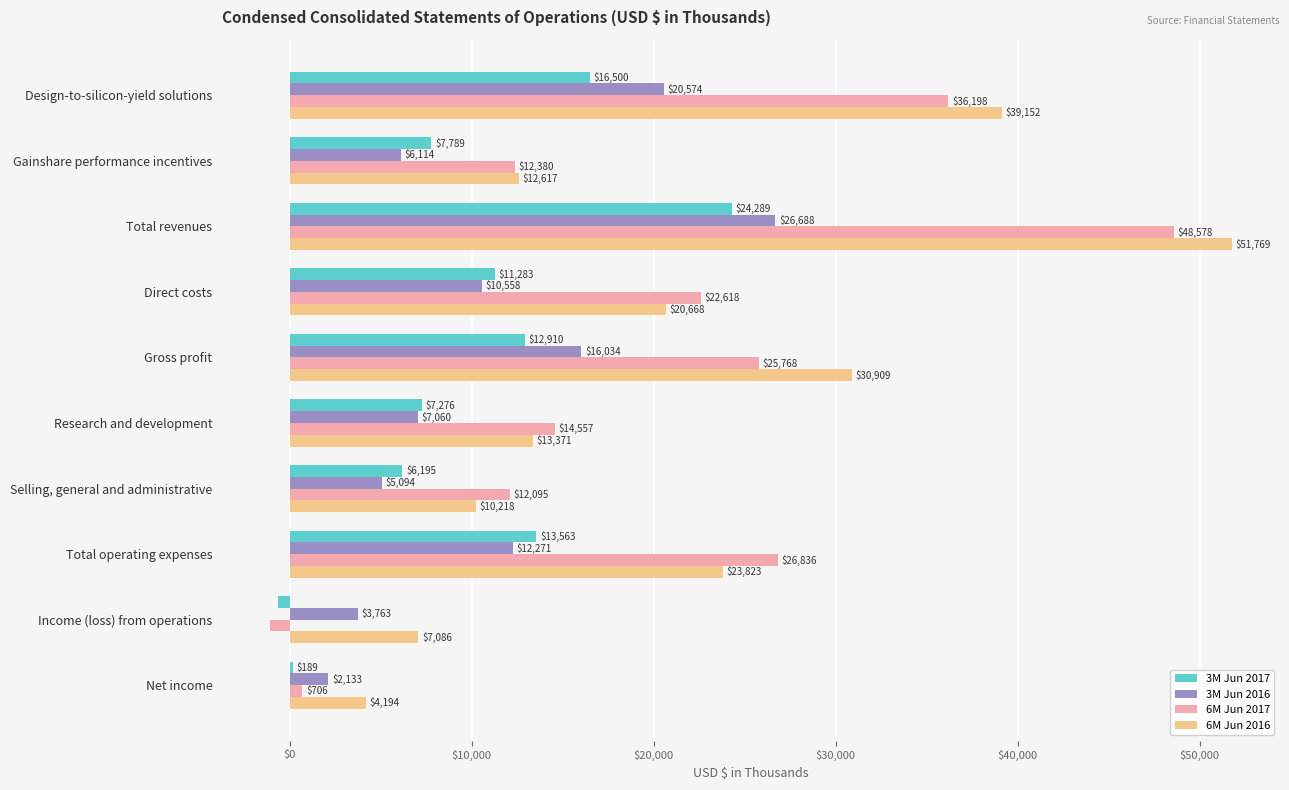

List the labels in order of 3M Jun 2017 value, largest first.

Total revenues, Design-to-silicon-yield solutions, Total operating expenses, Gross profit, Direct costs, Gainshare performance incentives, Research and development, Selling, general and administrative, Net income, Income (loss) from operations